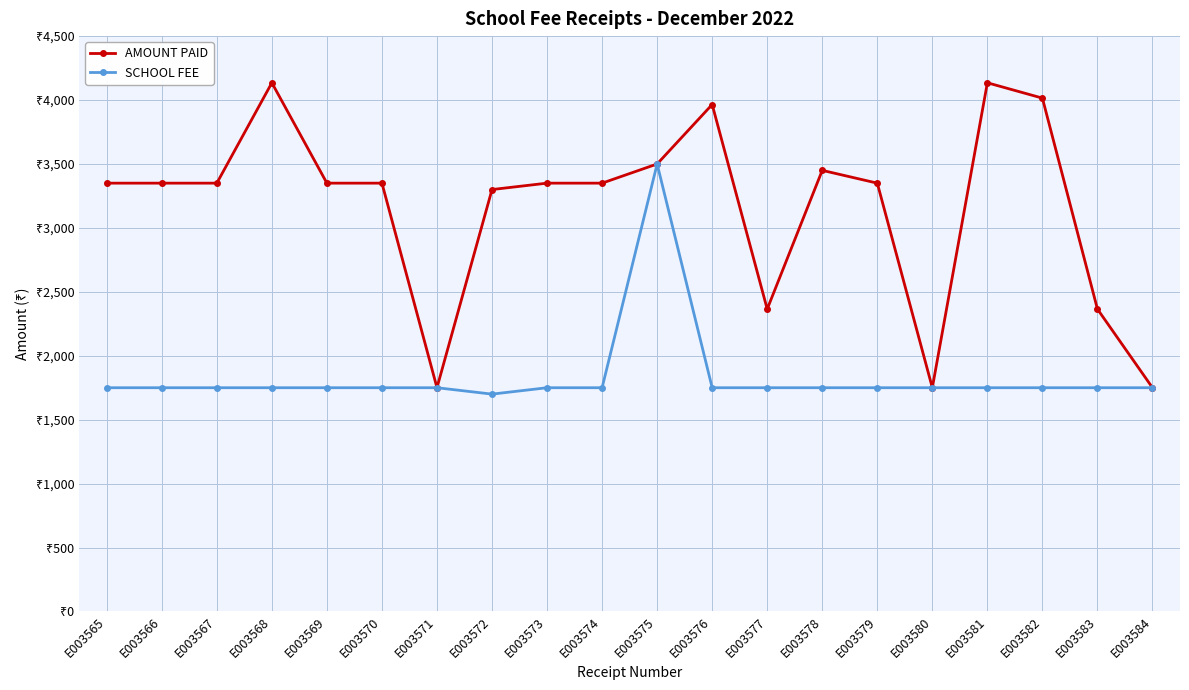

What is the minimum value for SCHOOL FEE?

1700